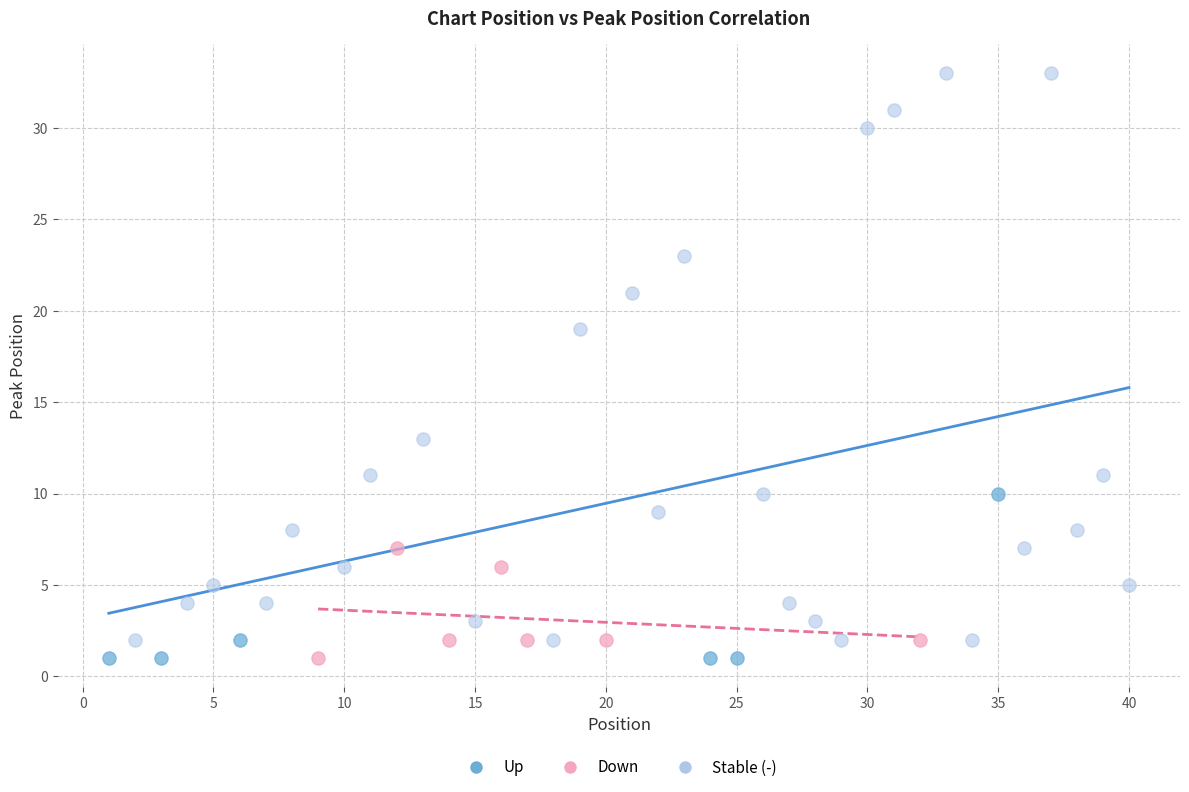

Which series has the largest Y range (max minus min)?

Stable (-)